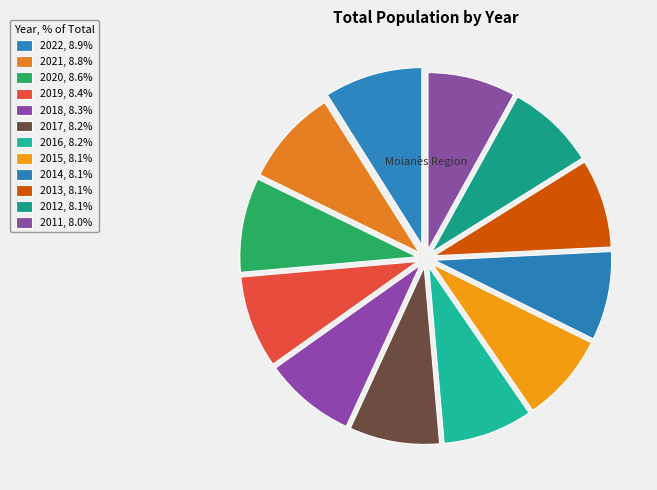

Count the number of slices in the pie.

12